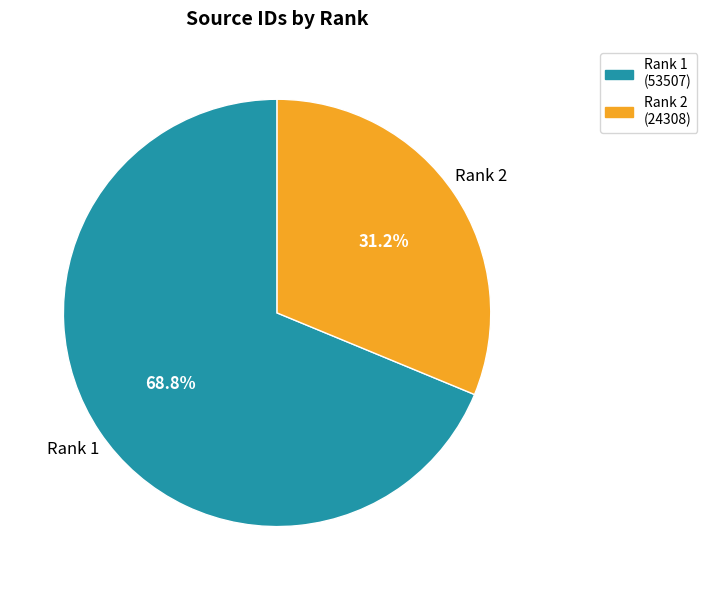

To the nearest percent, what is the difference between the largest and smallest slice percentages?

38%